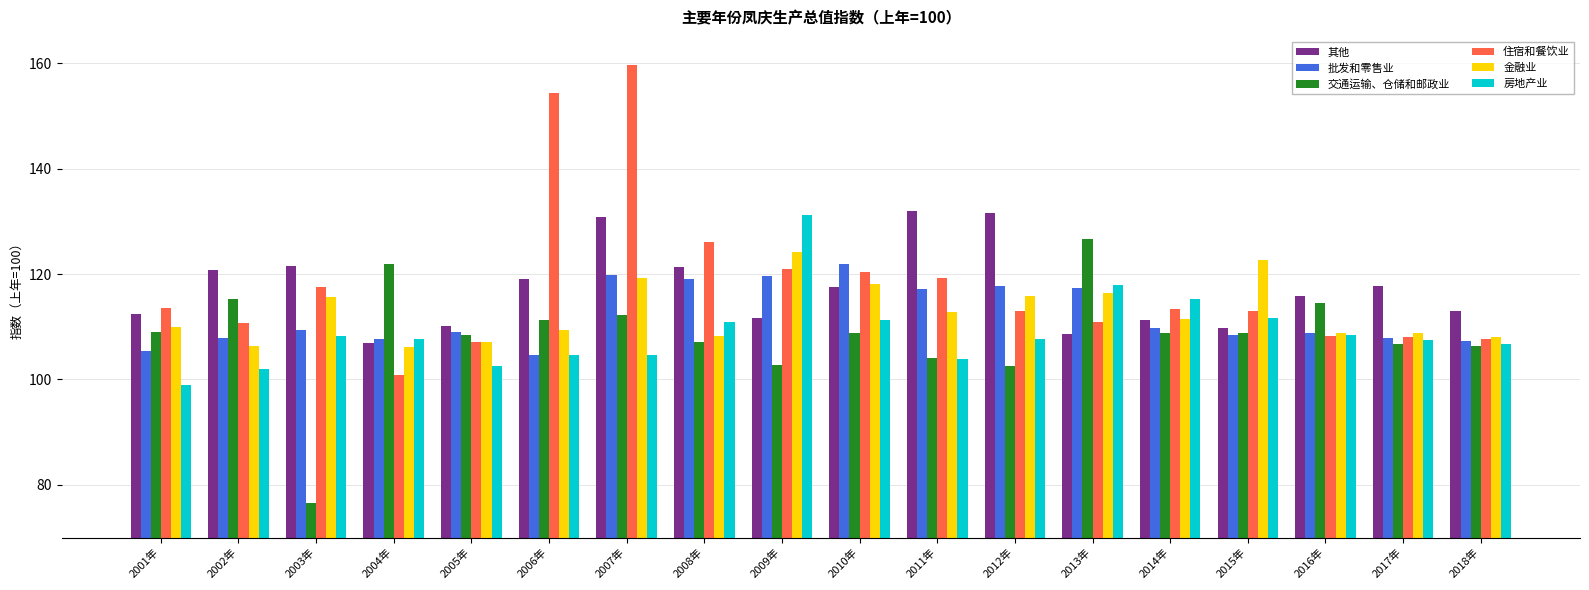

At which category is the sum across all series the highest?

2007年